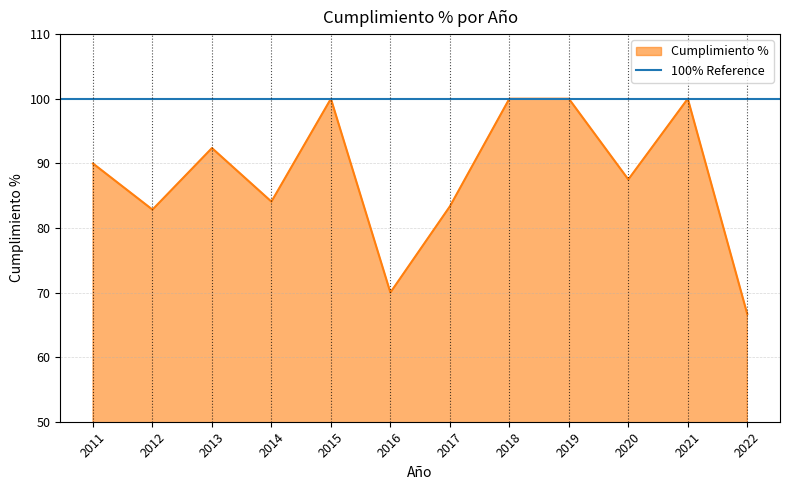

True or false: the data shows 100.0 at 2018.

True